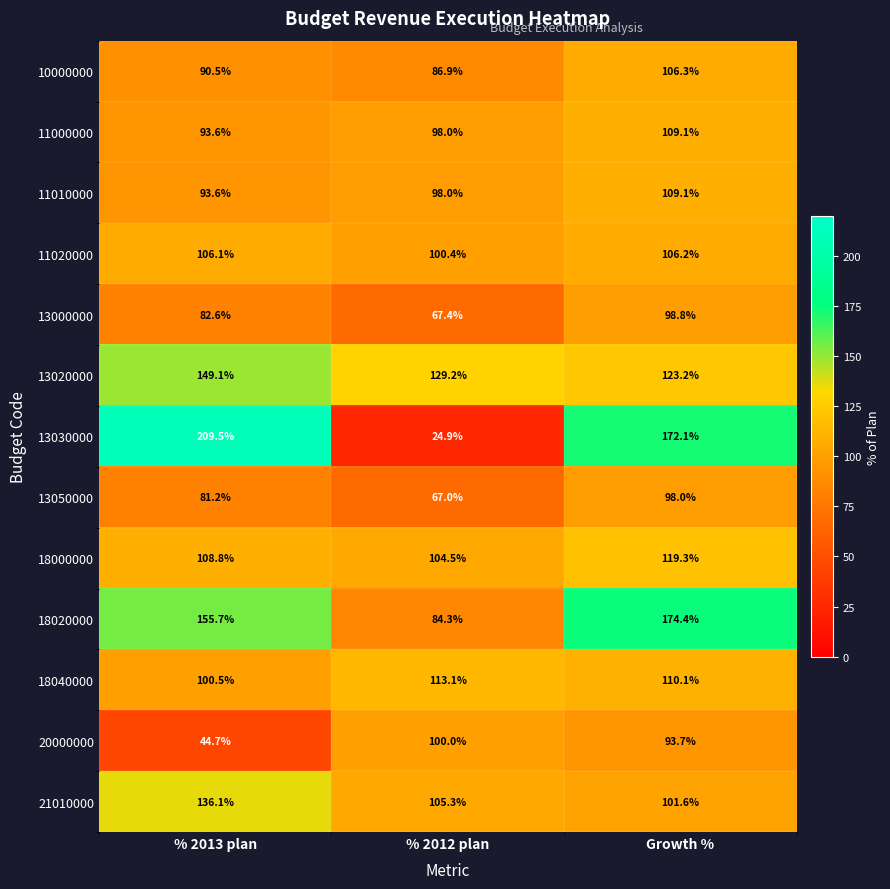

What is the average value of the 11020000 series?

104.2